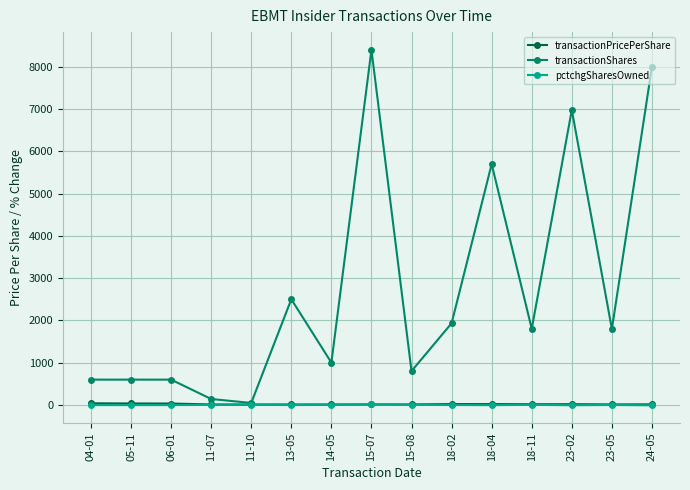

What is the greatest value displayed?

8400.0